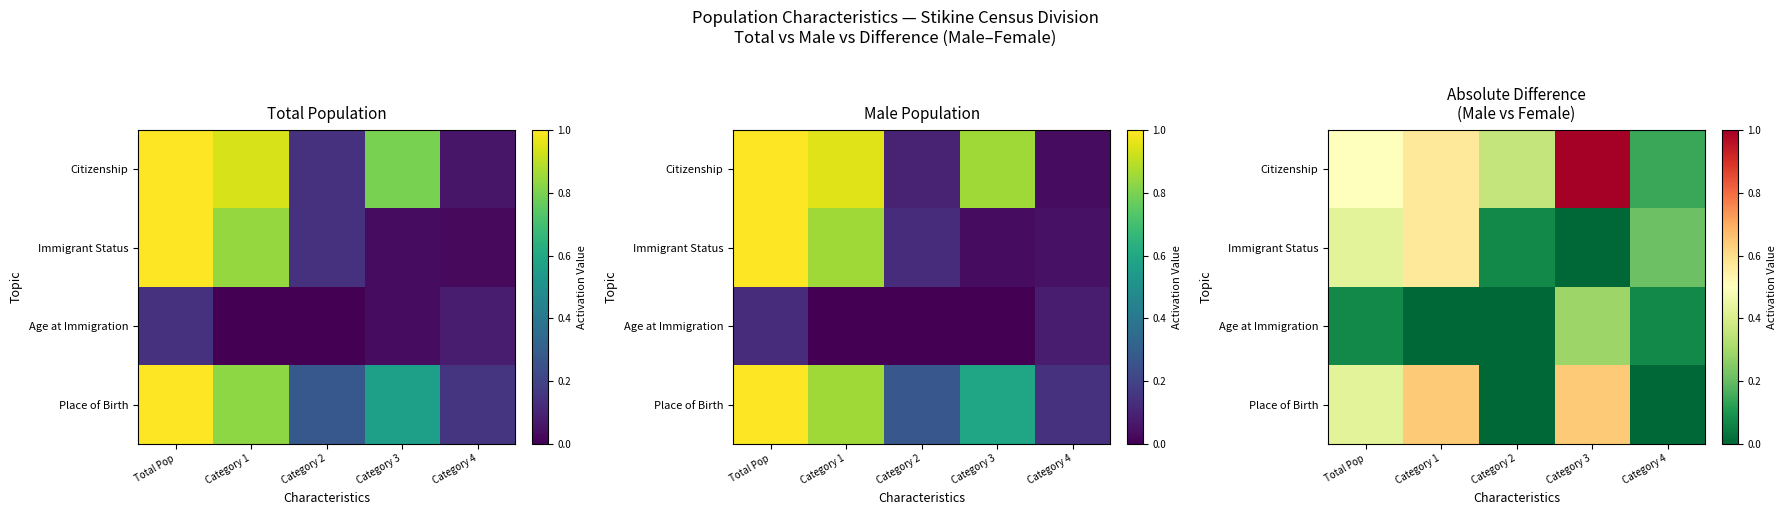

Count the Immigrant Status values in the range 0 to 1.

5